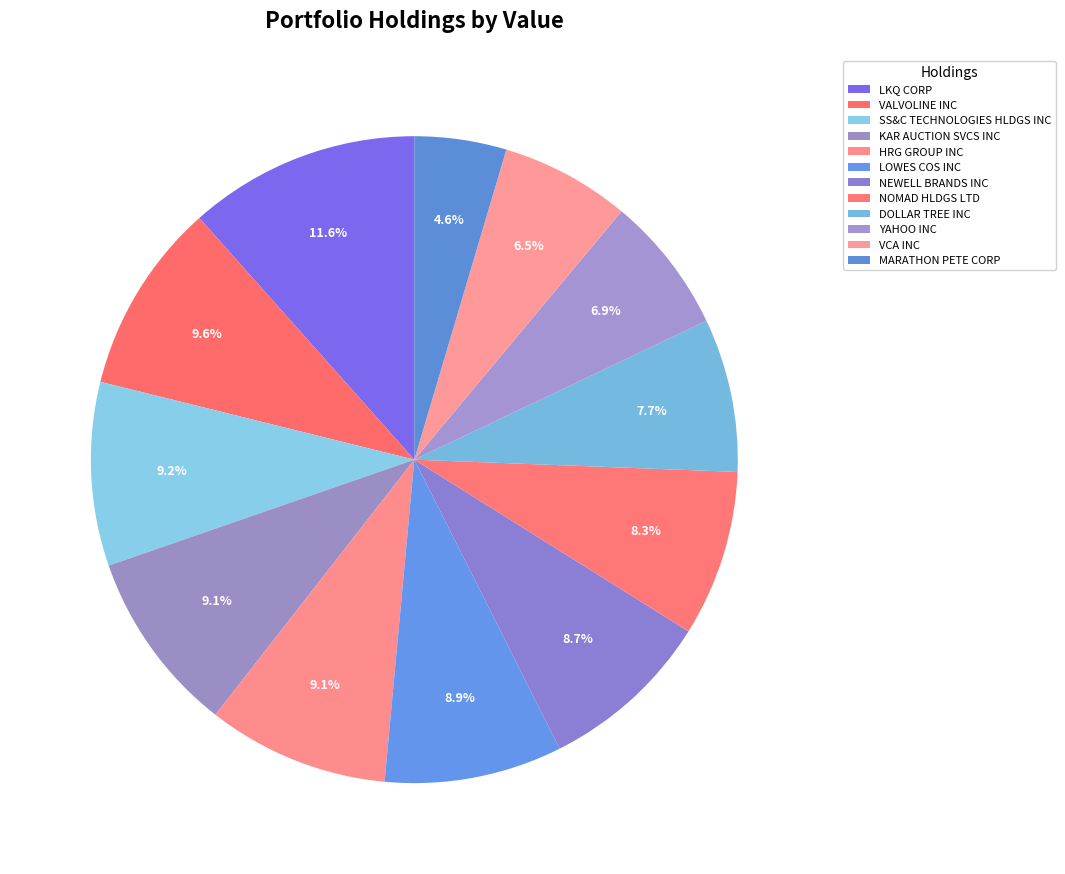

Does NOMAD HLDGS LTD represent more than half of the total?

No